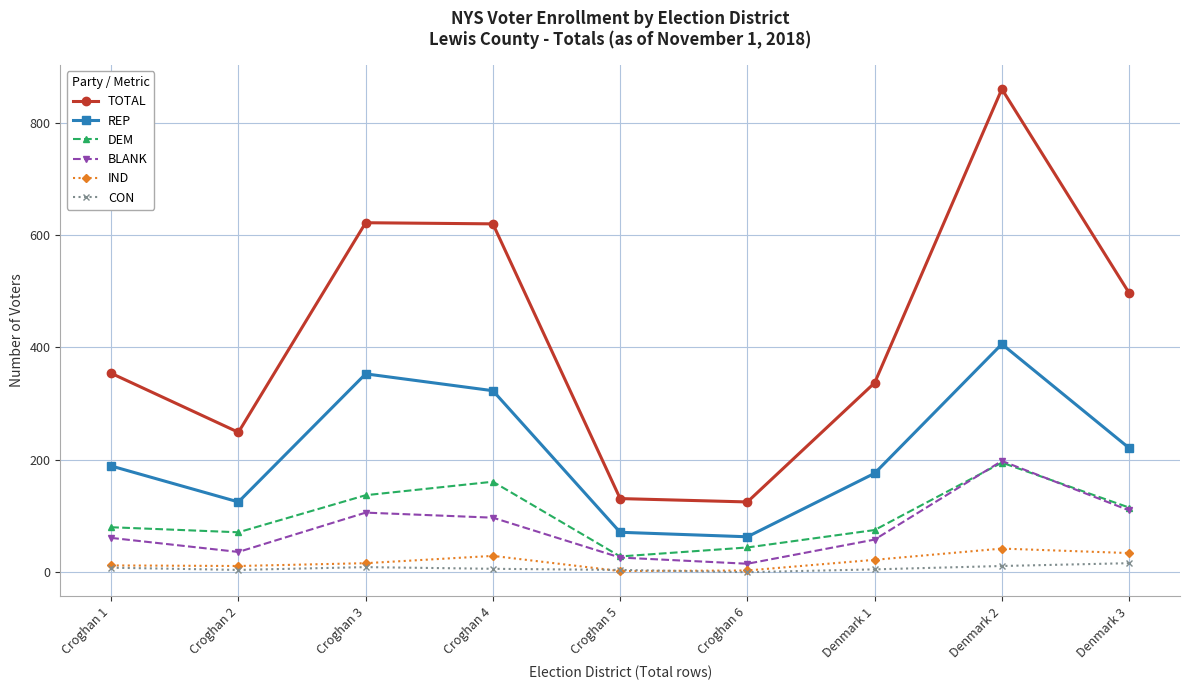

Read the IND value at Croghan 1.

12